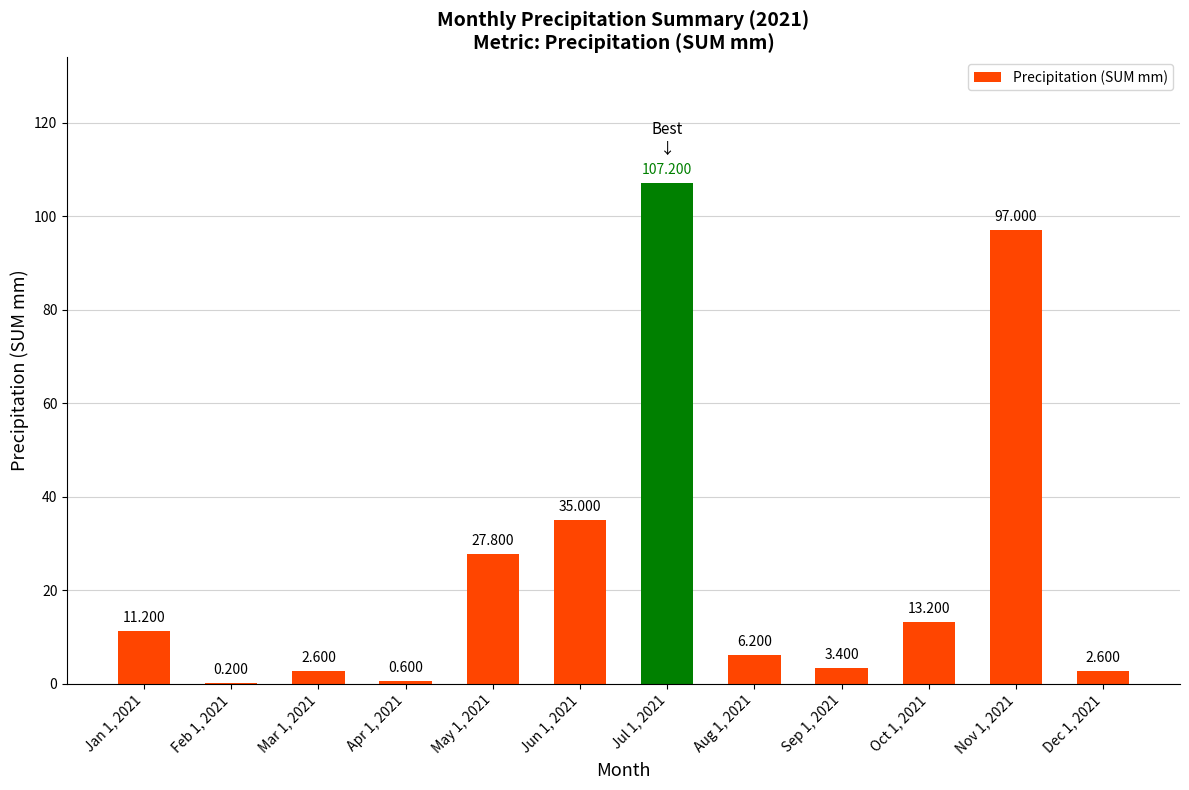

Rank the categories by value from lowest to highest.

Feb 1, 2021, Apr 1, 2021, Mar 1, 2021, Dec 1, 2021, Sep 1, 2021, Aug 1, 2021, Jan 1, 2021, Oct 1, 2021, May 1, 2021, Jun 1, 2021, Nov 1, 2021, Jul 1, 2021